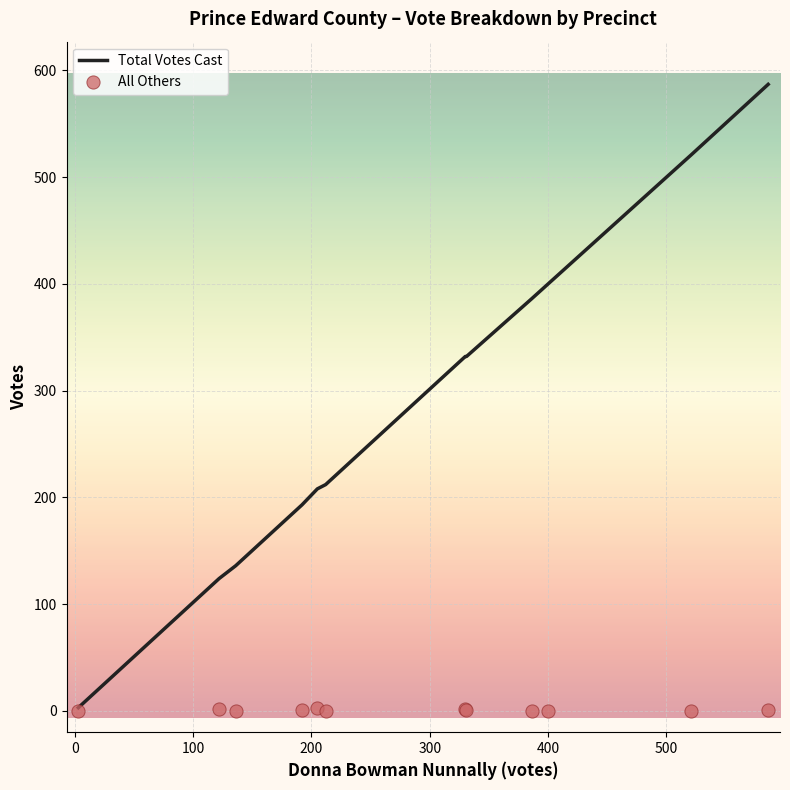

Is the value of All Others at 8 greater than the value of Total Votes Cast at 8?

No